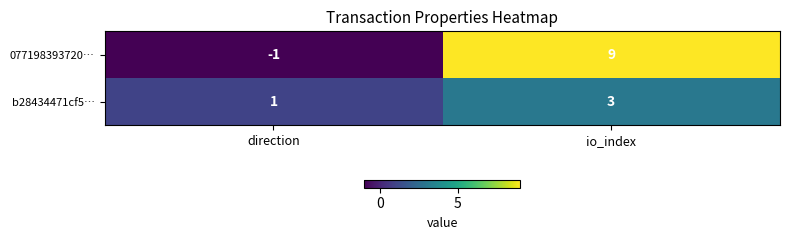

What is the difference between the maximum and minimum values in the 077198393720… series?

10